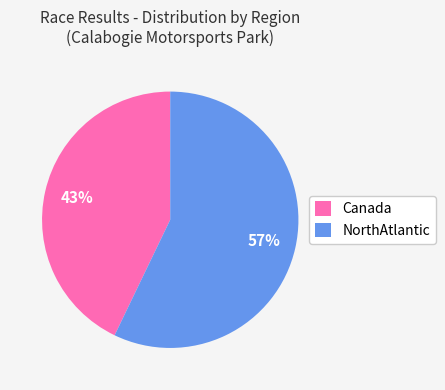

To the nearest percent, what is the combined percentage of NorthAtlantic and Canada?

100%